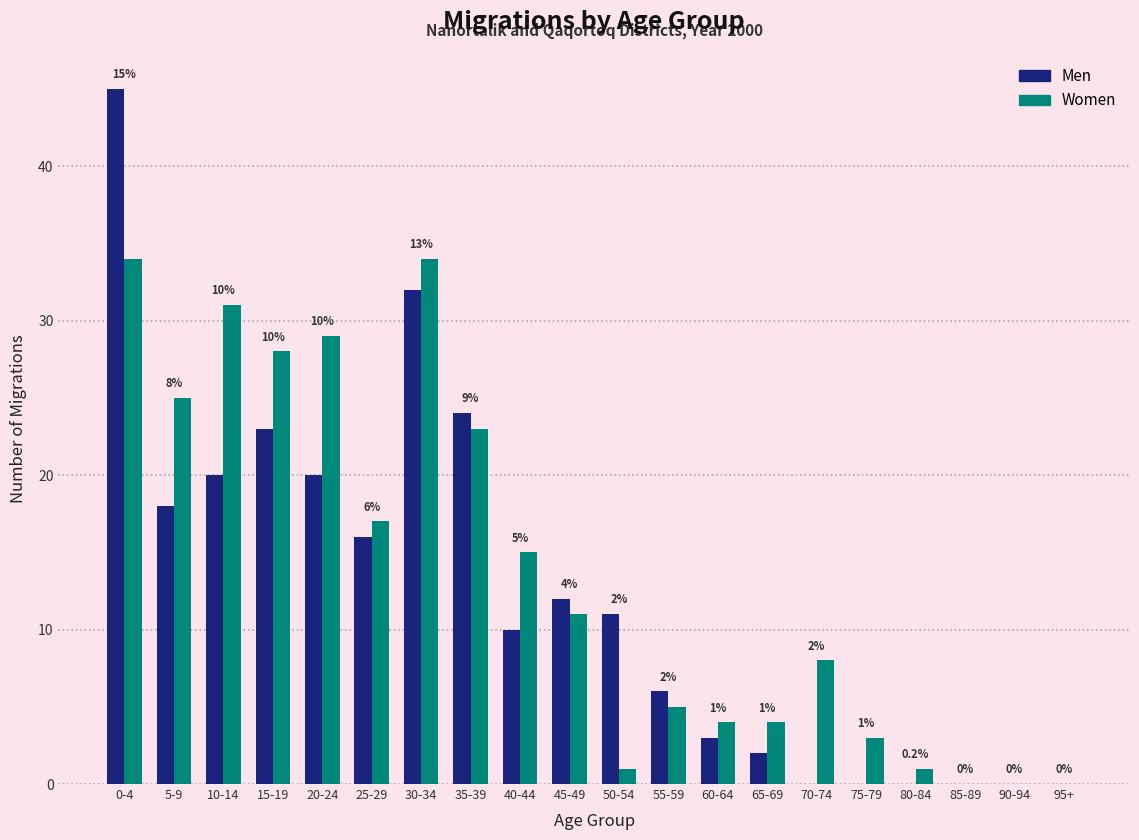

Reading left to right, list all the values displayed in this chart.

Men: 0-4=45	5-9=18	10-14=20	15-19=23	20-24=20	25-29=16	30-34=32	35-39=24	40-44=10	45-49=12	50-54=11	55-59=6	60-64=3	65-69=2	70-74=0	75-79=0	80-84=0	85-89=0	90-94=0	95+=0
Women: 0-4=34	5-9=25	10-14=31	15-19=28	20-24=29	25-29=17	30-34=34	35-39=23	40-44=15	45-49=11	50-54=1	55-59=5	60-64=4	65-69=4	70-74=8	75-79=3	80-84=1	85-89=0	90-94=0	95+=0